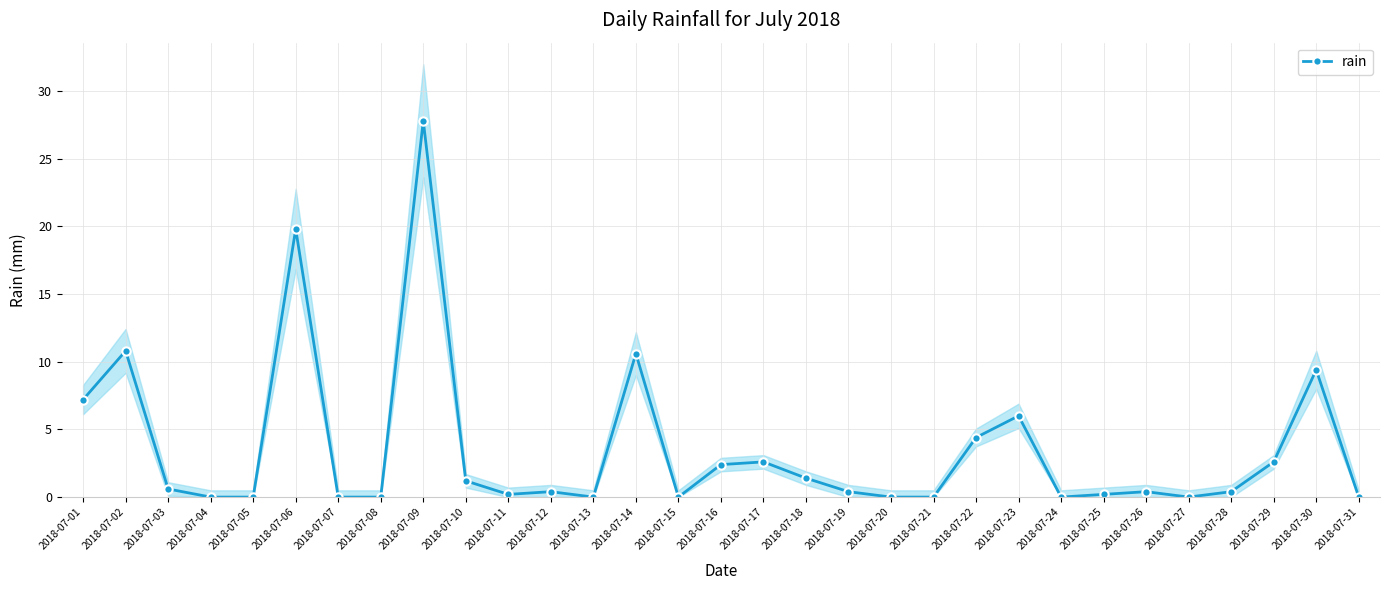

True or false: the data shows 3.6 at 2018-07-01.

False